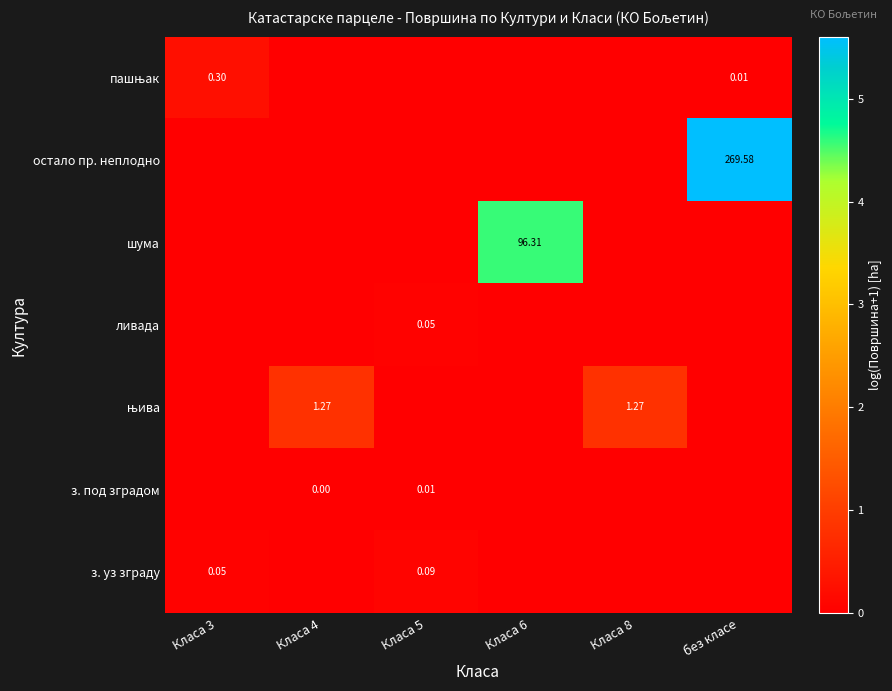

How many values in the ливада series exceed 0?

1